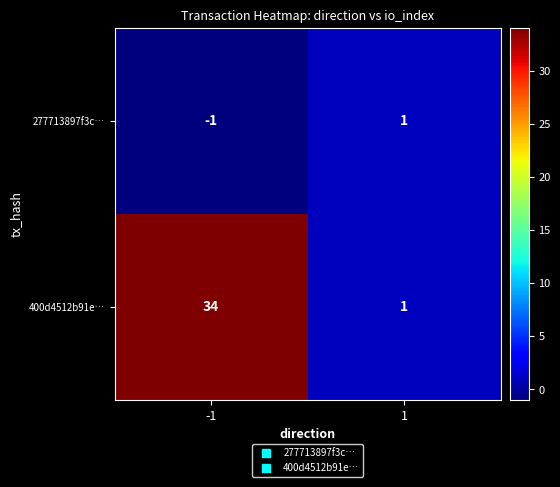

Rank the series by their maximum value, from lowest to highest.

277713897f3c…, 400d4512b91e…